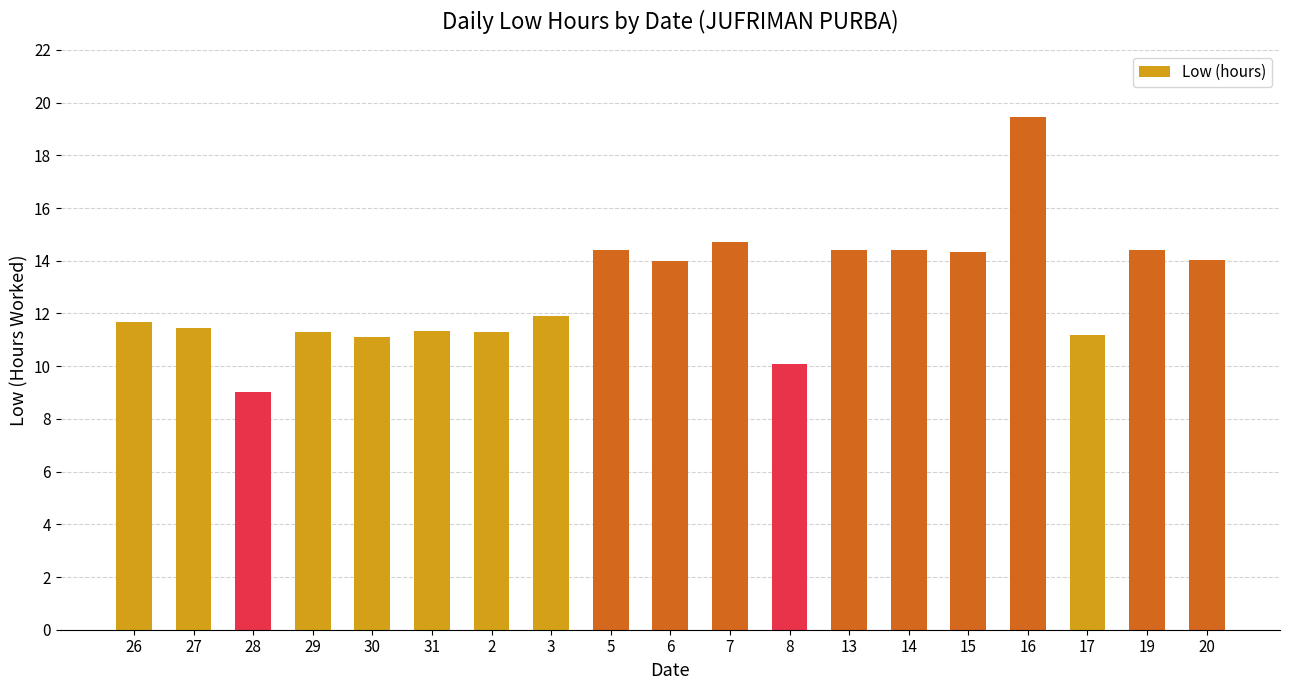

What is the average value?

12.9